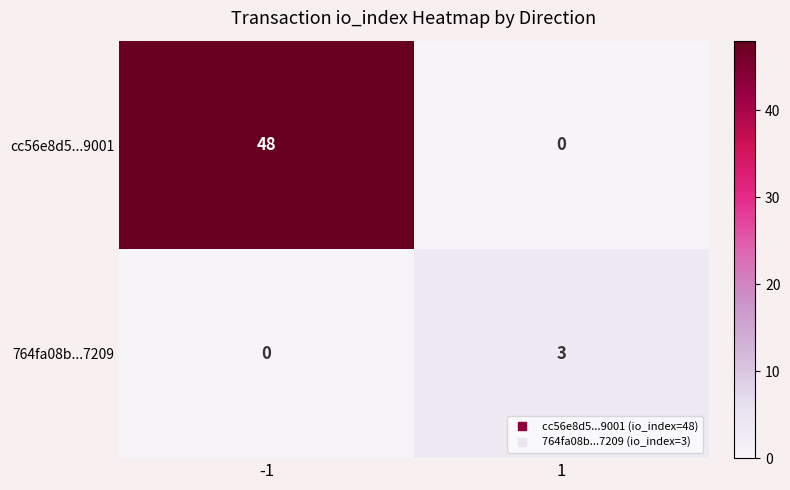

List the series in order of their peak value, lowest first.

764fa08b...7209, cc56e8d5...9001